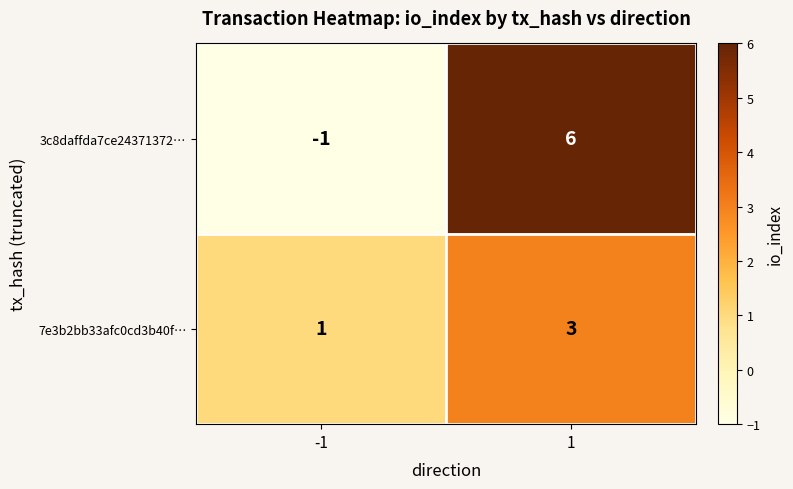

Reading right to left, extract all data points from this chart.

3c8daffda7ce24371372…: 6	-1
7e3b2bb33afc0cd3b40f…: 3	1